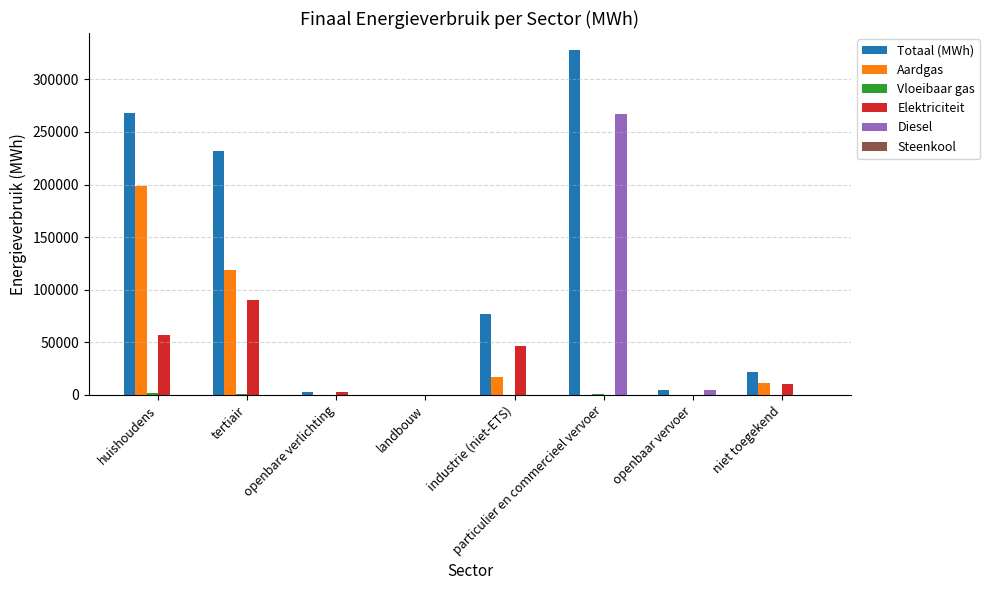

Are the bars grouped side by side (vs. stacked)?

Yes